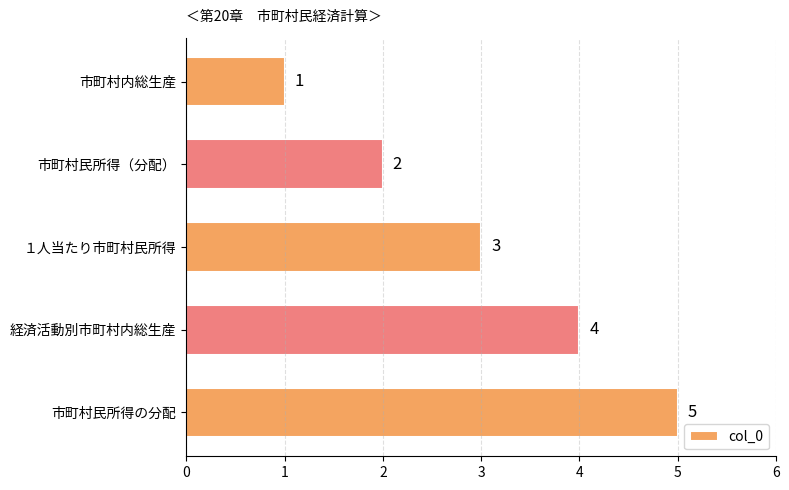

What is the label of the 5th bar from the bottom?

市町村内総生産